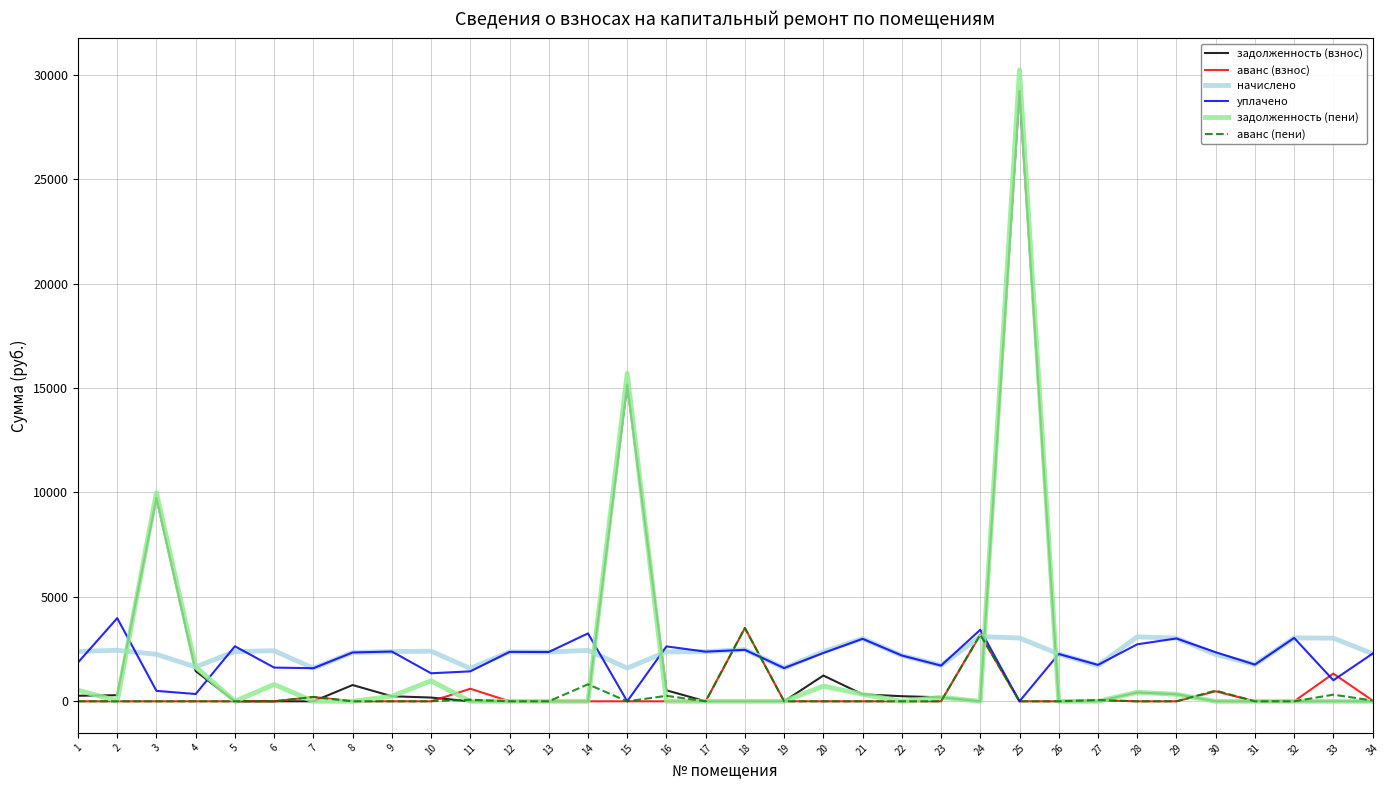

The value of уплачено at 11 is 1433.4. True or false?

True